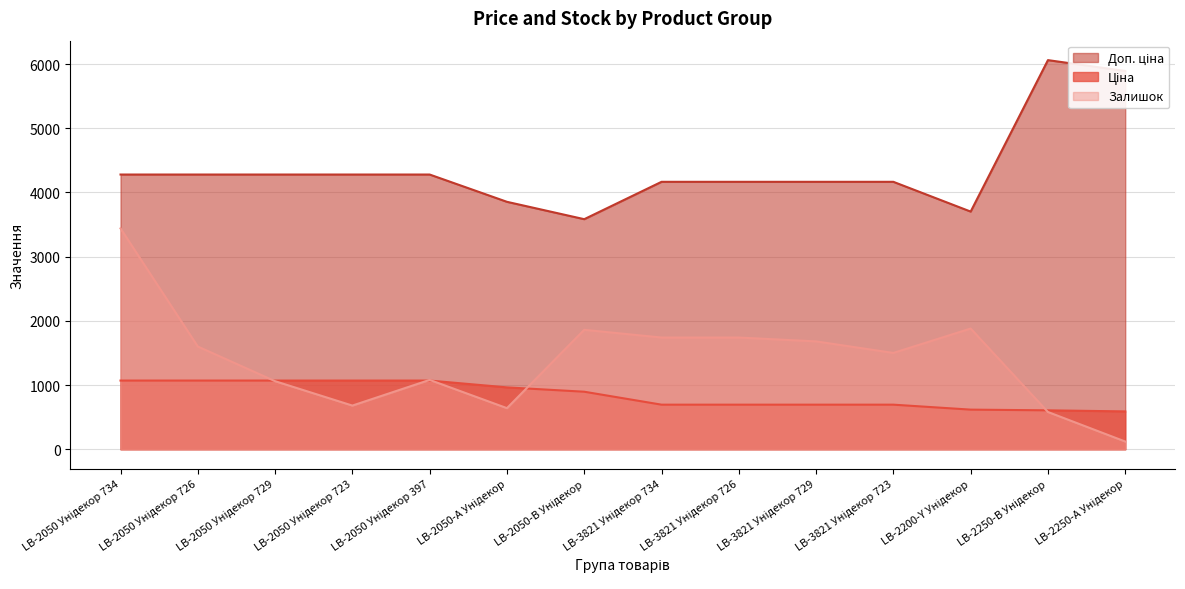

How many lines are shown in the chart?

3